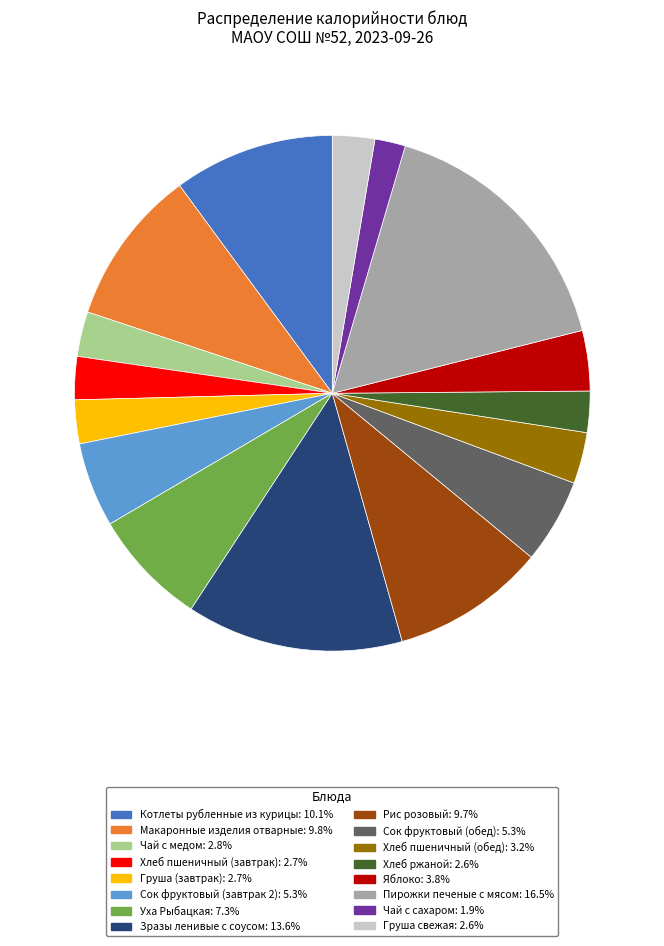

Combined, do Котлеты рубленные из курицы and Груша (завтрак) account for over 50%?

No